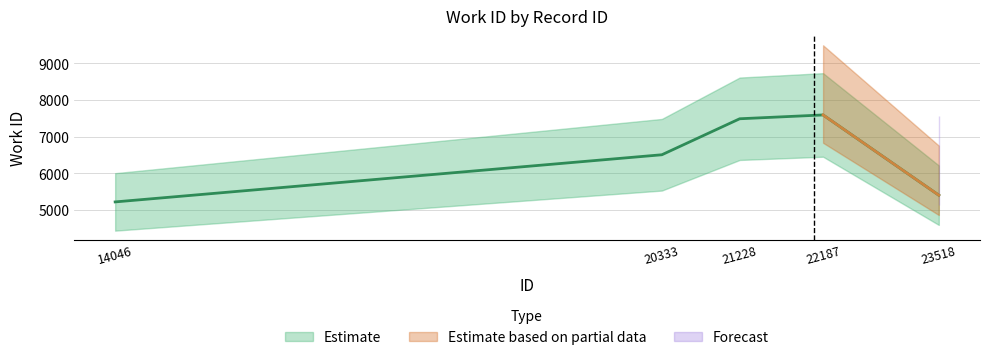

Reading right to left, list all the values displayed in this chart.

23518=5404	22187=7591	21228=7487	20333=6506	14046=5221